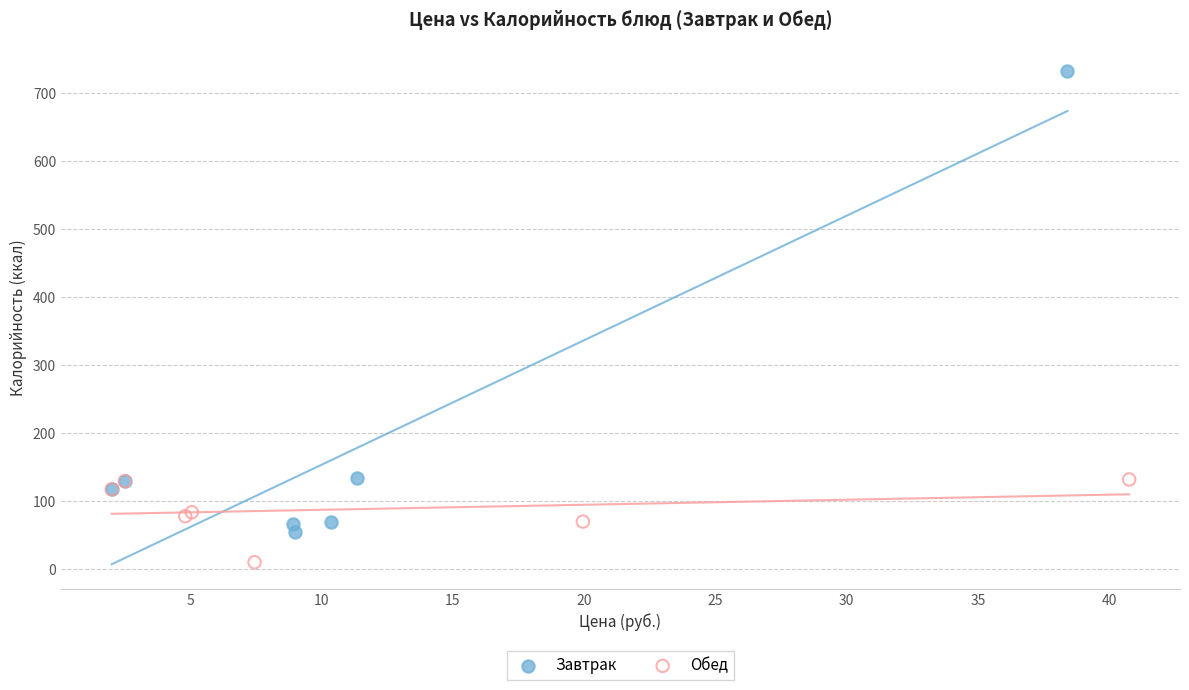

What are all the series names shown in the legend?

Завтрак, Обед